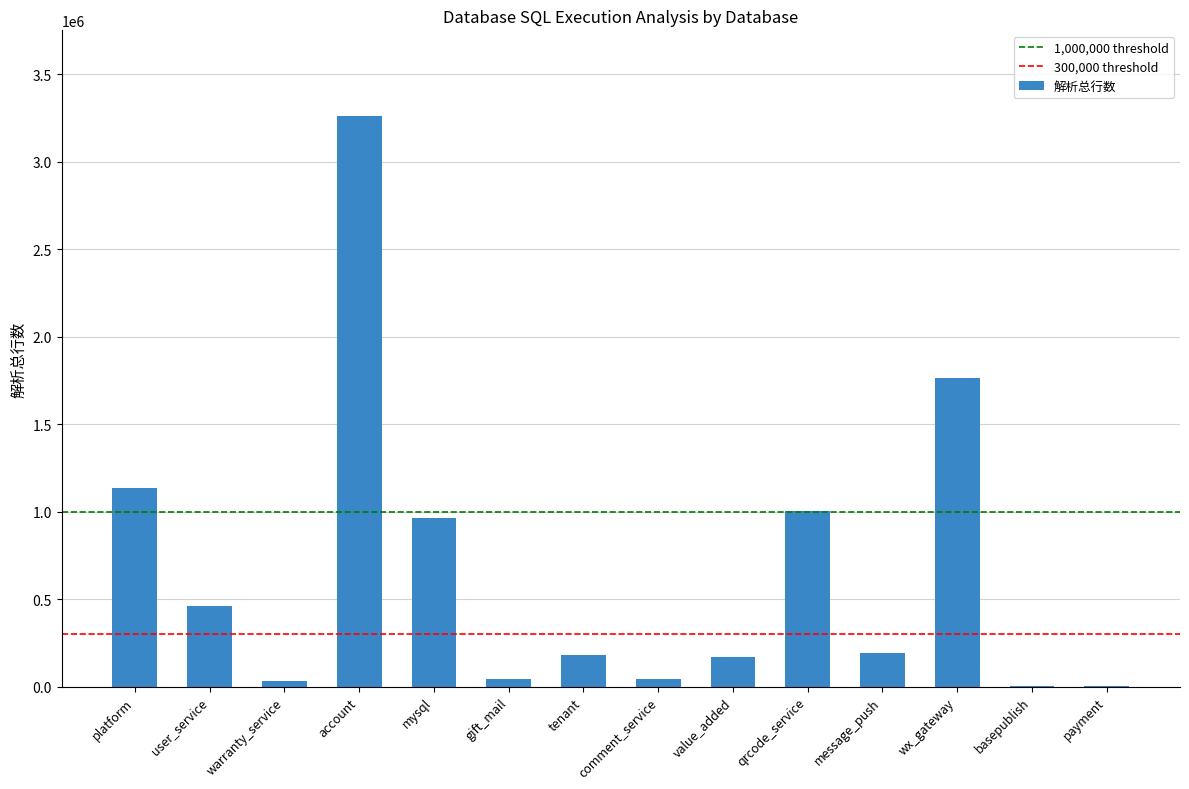

Is it true that the value at account is 1683375?

False